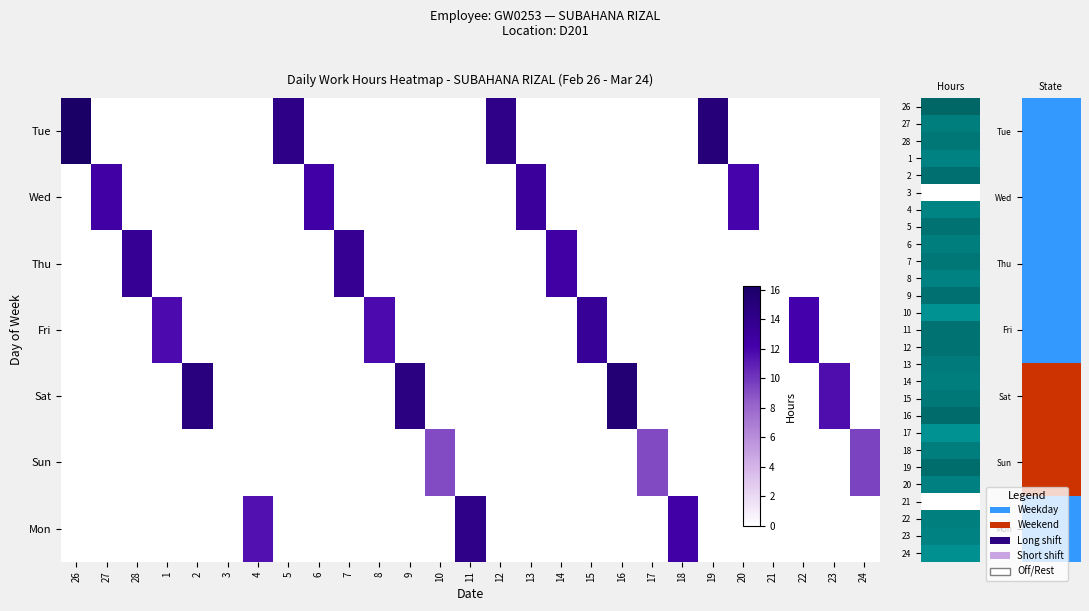

What is the total value across all series at 28?

13.4